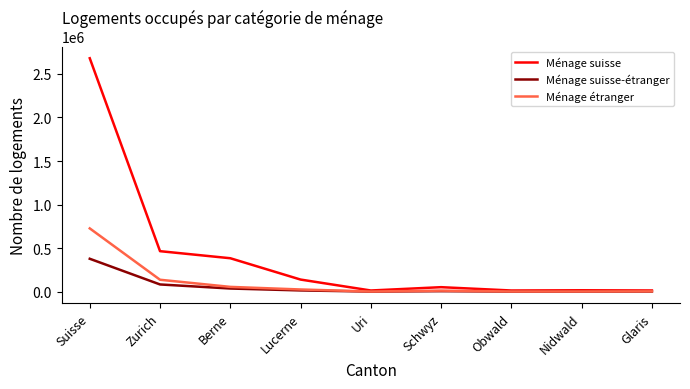

Rank the series by their maximum value, from lowest to highest.

Ménage suisse-étranger, Ménage étranger, Ménage suisse